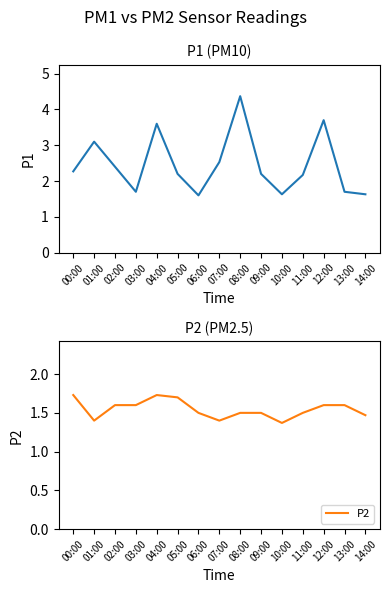

At which category does P1 reach its first local peak?

01:00